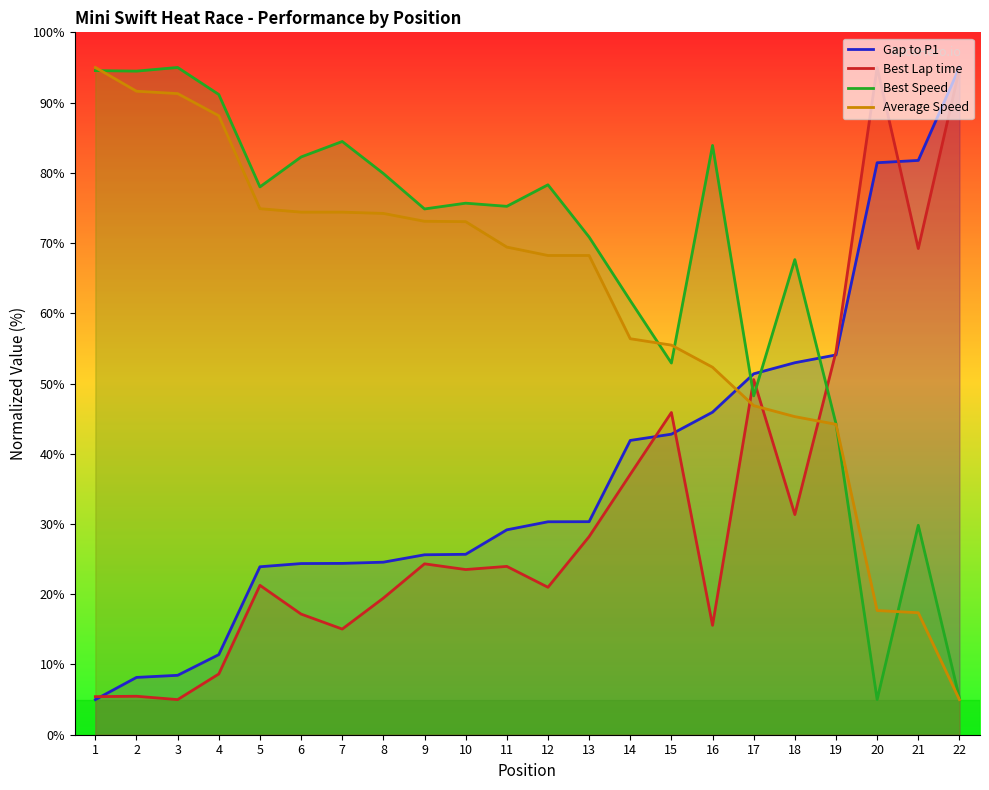

List the labels in order of Best Lap time value, smallest first.

3, 1, 2, 4, 7, 16, 6, 8, 12, 5, 10, 11, 9, 13, 18, 14, 15, 17, 19, 21, 22, 20